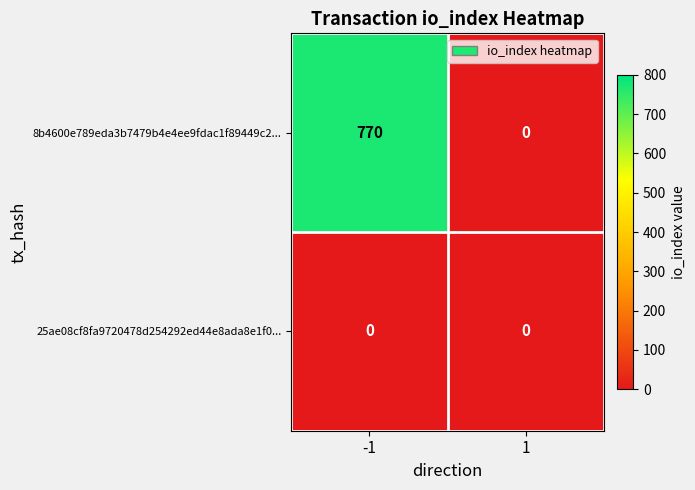

Reading right to left, transcribe all the data shown in this chart.

8b4600e789eda3b7479b4e4ee9fdac1f89449c2...: 1=0	-1=770
25ae08cf8fa9720478d254292ed44e8ada8e1f0...: 1=0	-1=0